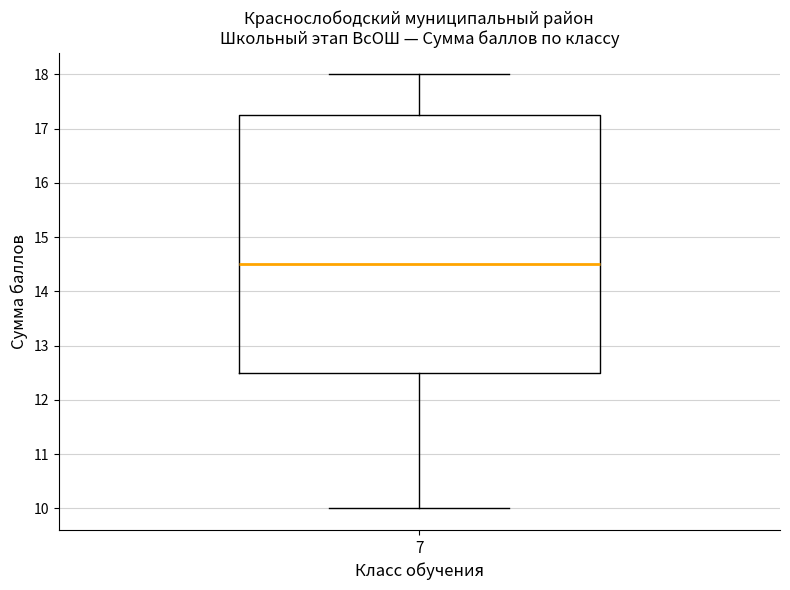

Where does the lower whisker of the box at x = 7 end on the y-axis? The values are not printed on the chart, so give them approximately, as read against the axis.

10.0